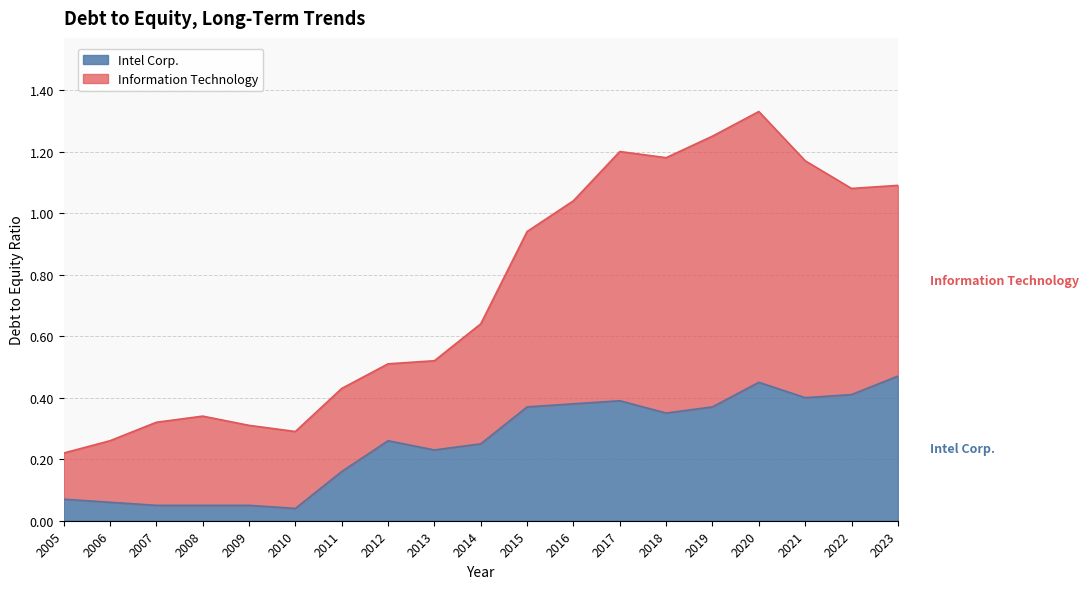

How many series are shown in this chart?

2